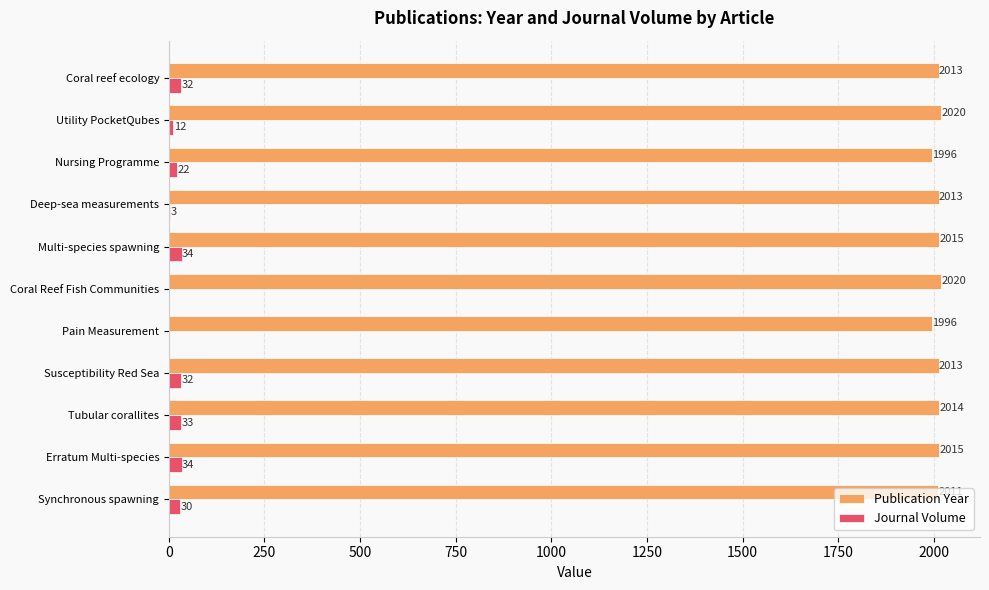

Between Pain Measurement and Deep-sea measurements, which series saw the biggest shift?

Publication Year